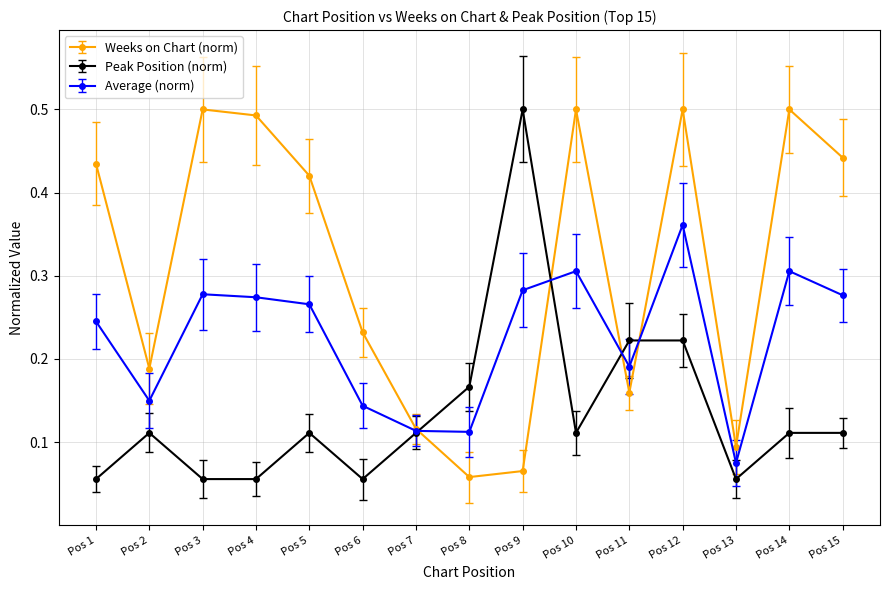

Which series has the largest total across all categories?

Weeks on Chart (norm)